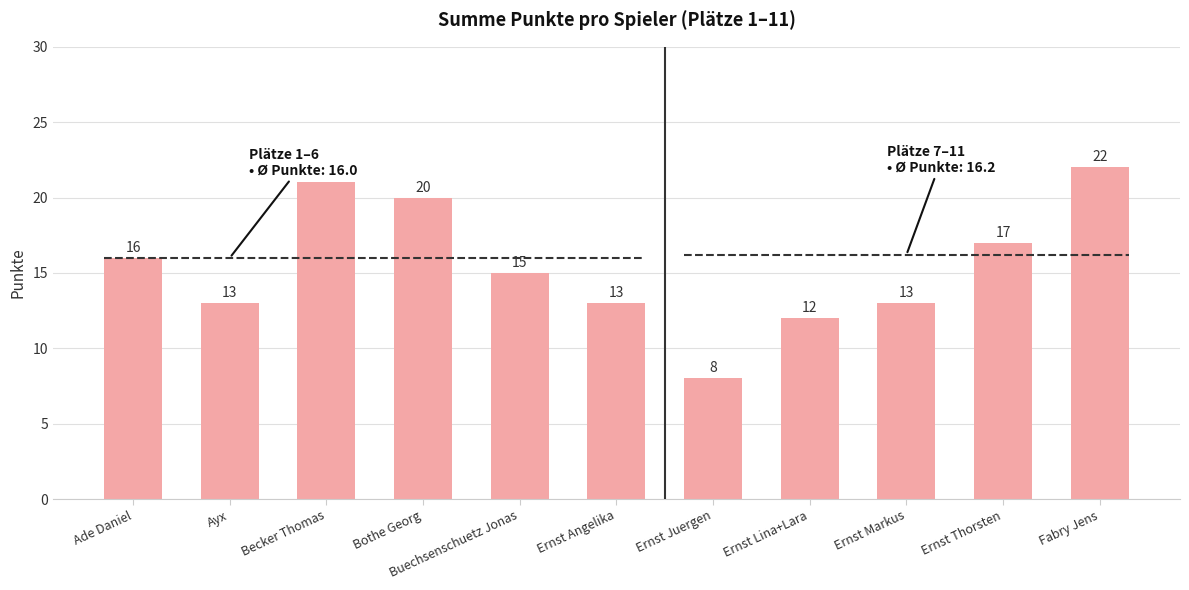

What is the label of the 11th bar from the left?

Fabry Jens